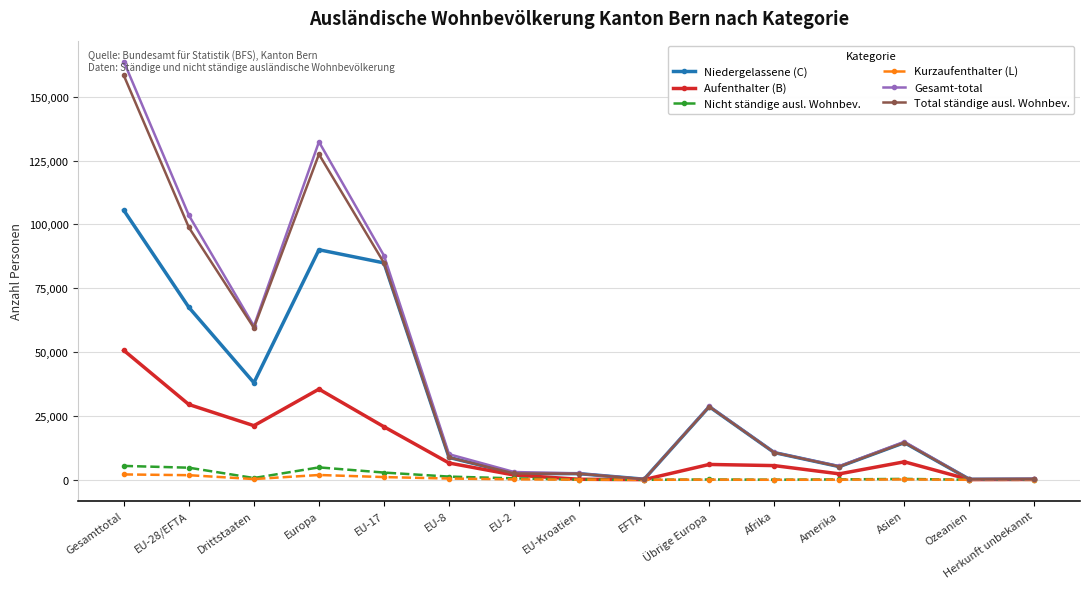

Which series has the largest range (max minus min)?

Gesamt-total